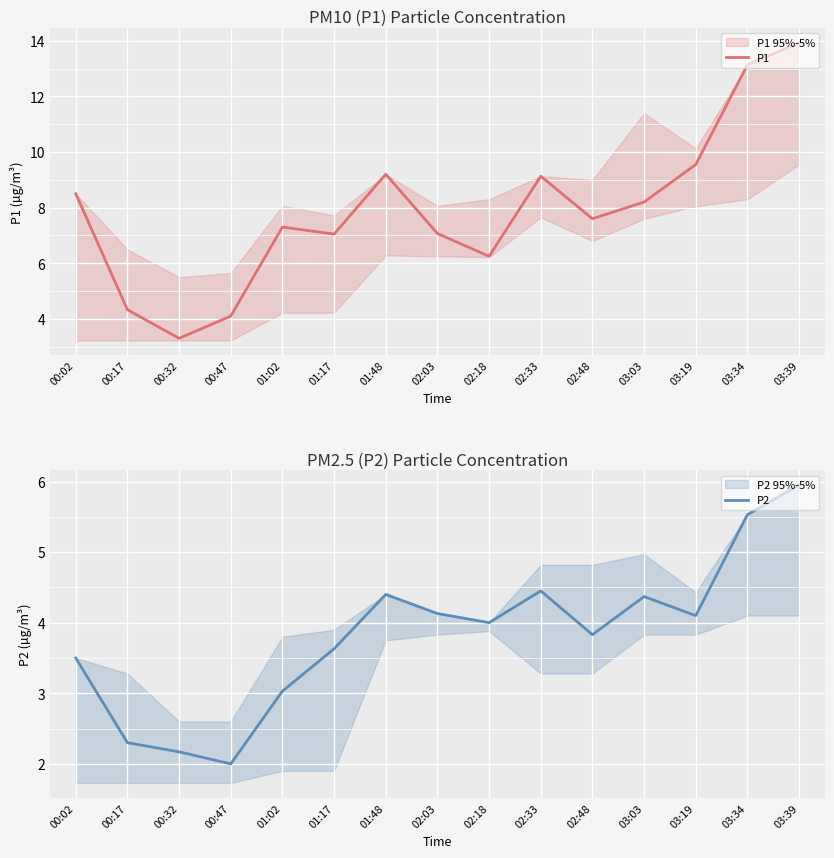

Which series has the largest total across all categories?

P1